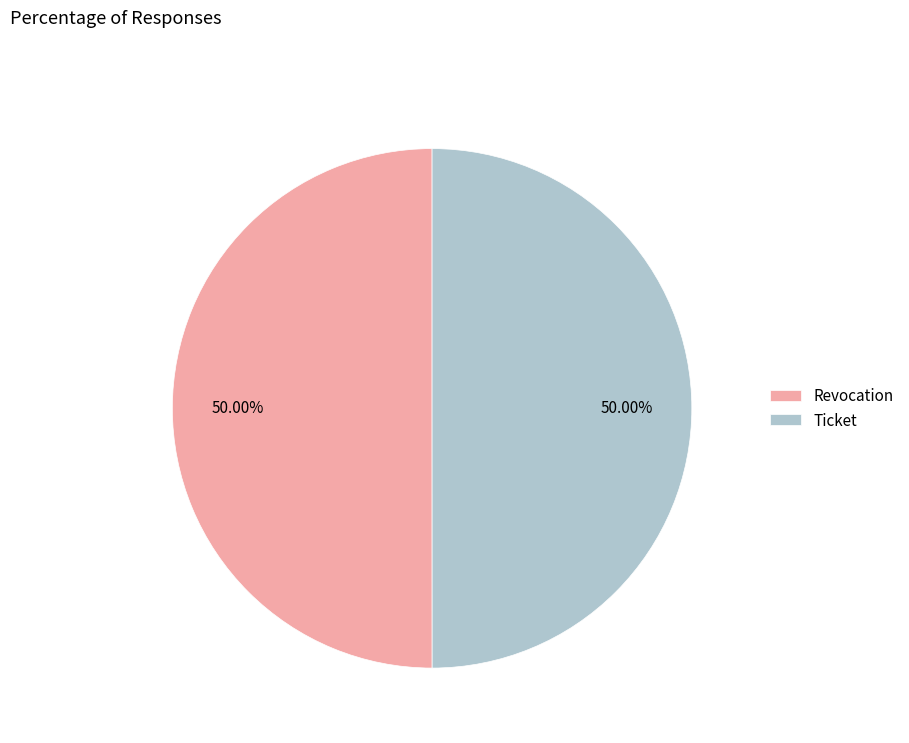

To the nearest percent, what is the combined percentage of Ticket and Revocation?

100%